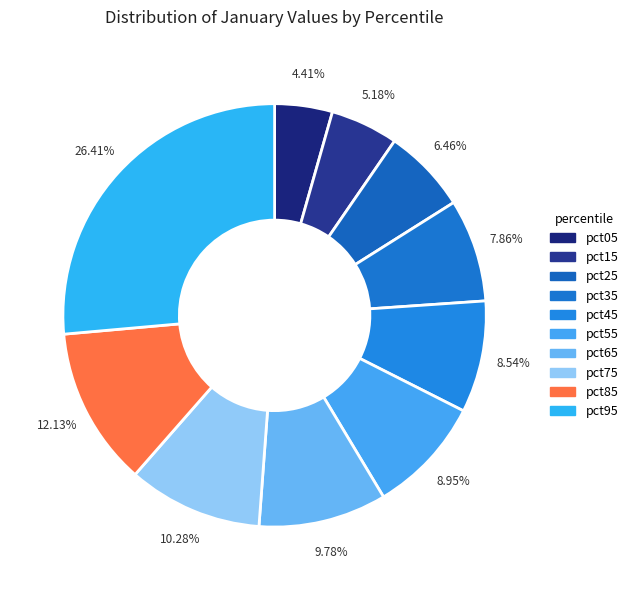

Count the number of slices in the pie.

10